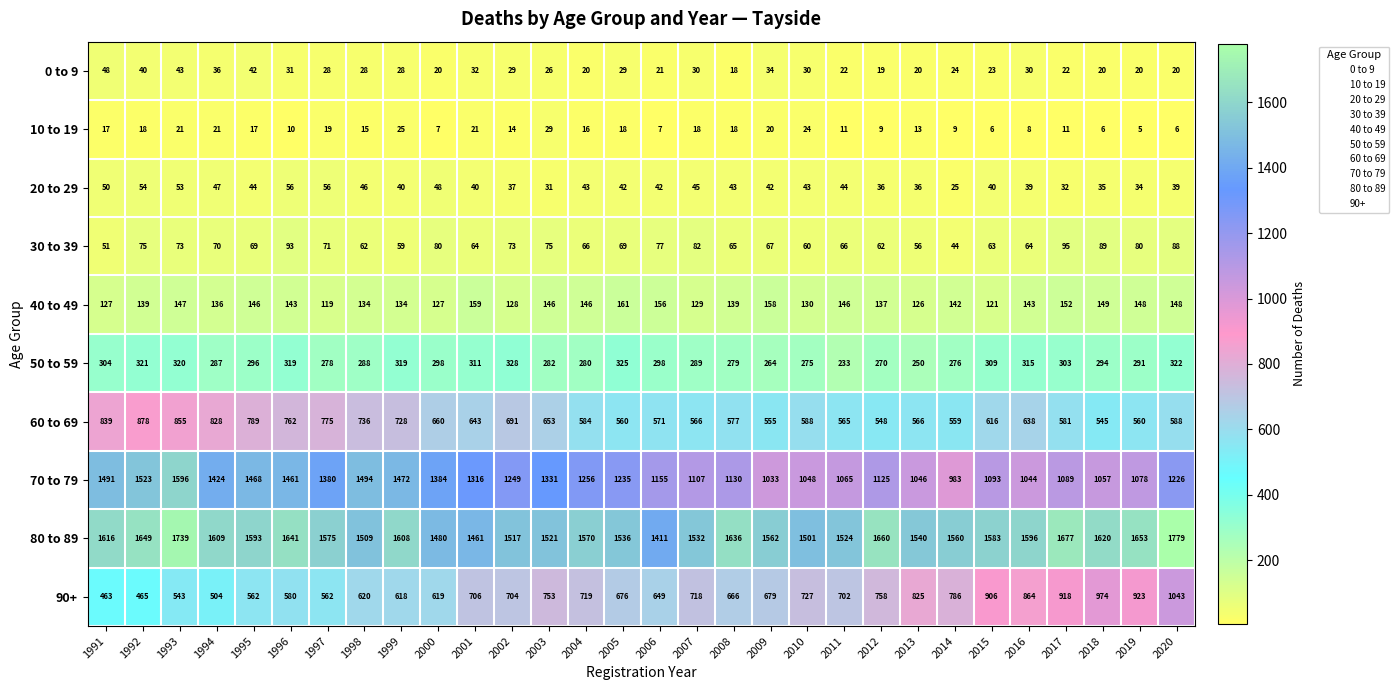

Where is 0 to 9 nearest to the value 33?

2001